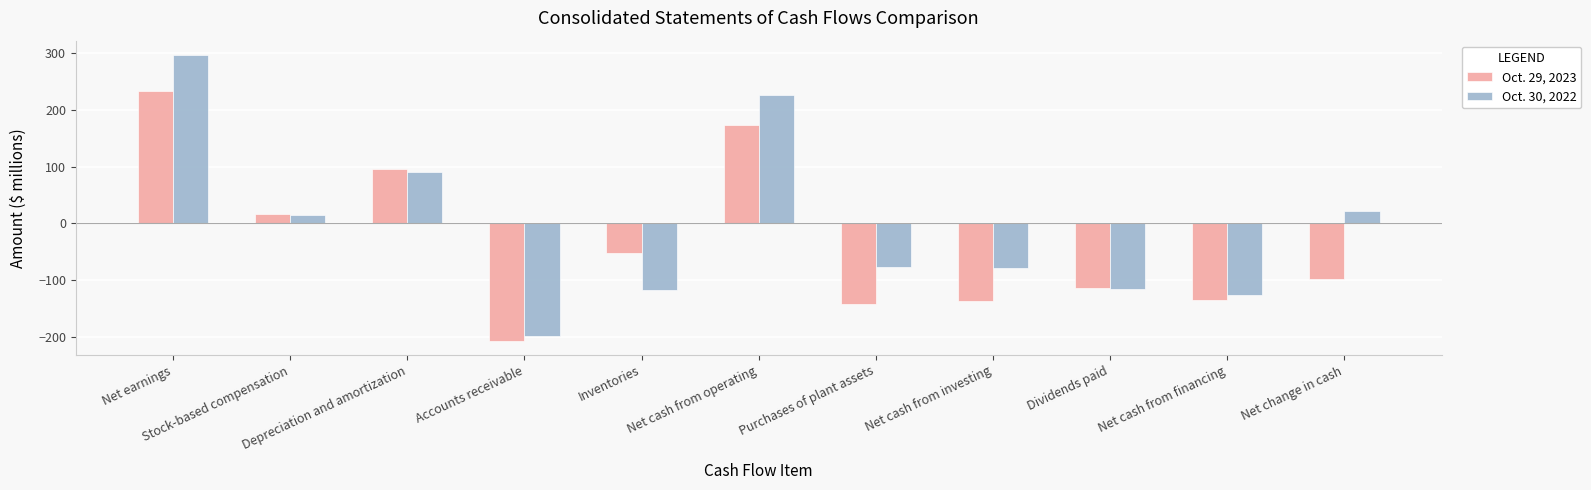

At which label is Oct. 30, 2022 closest to 49?

Net change in cash